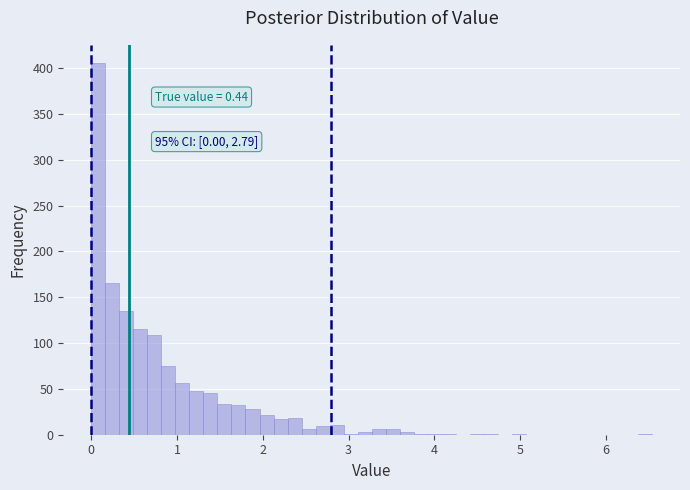

Read against the x-axis, roughly where is the centre of the tallest bar?

0.1